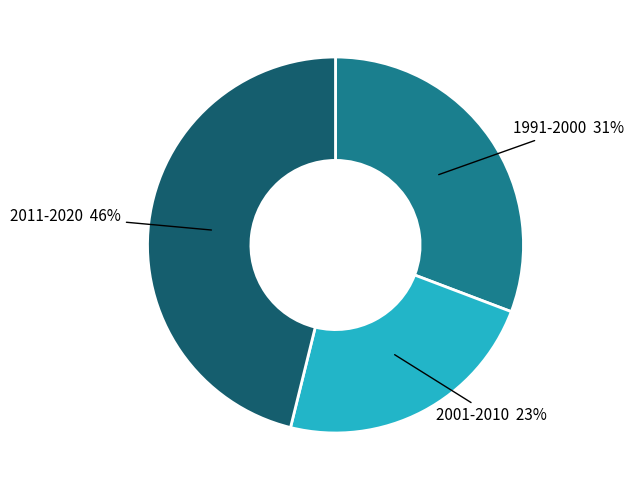

Approximately how many times larger is the value at 1991-2000 compared to 2011-2020?

0.7